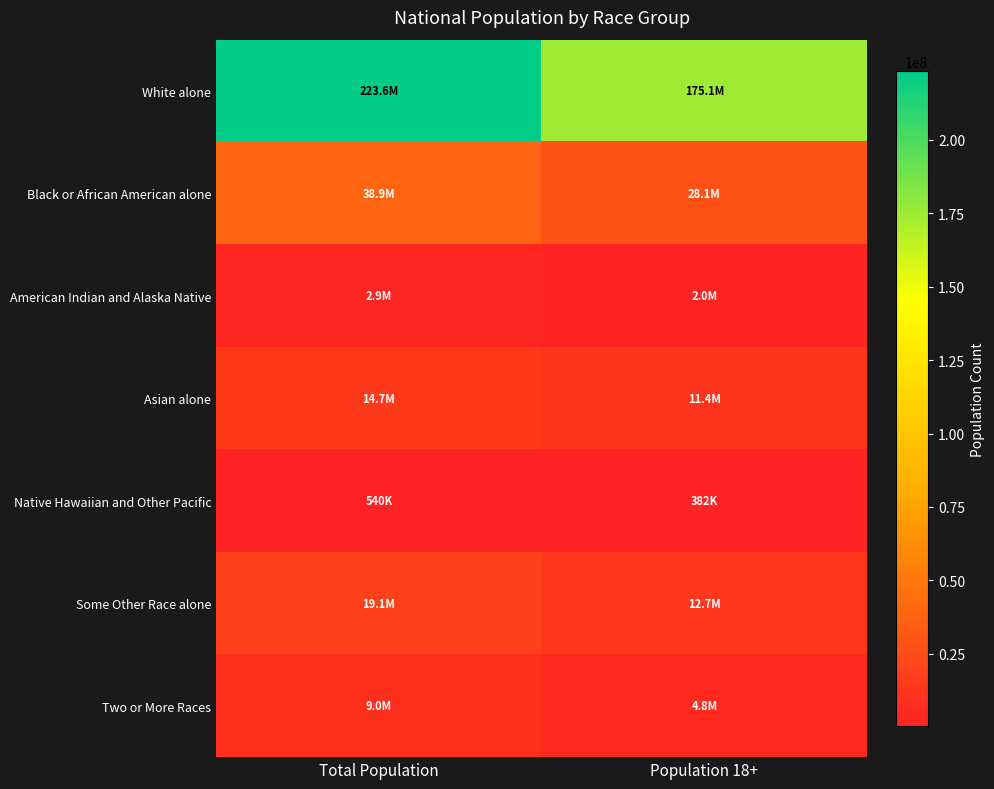

Which label corresponds to the smallest value in the chart?

Population 18+